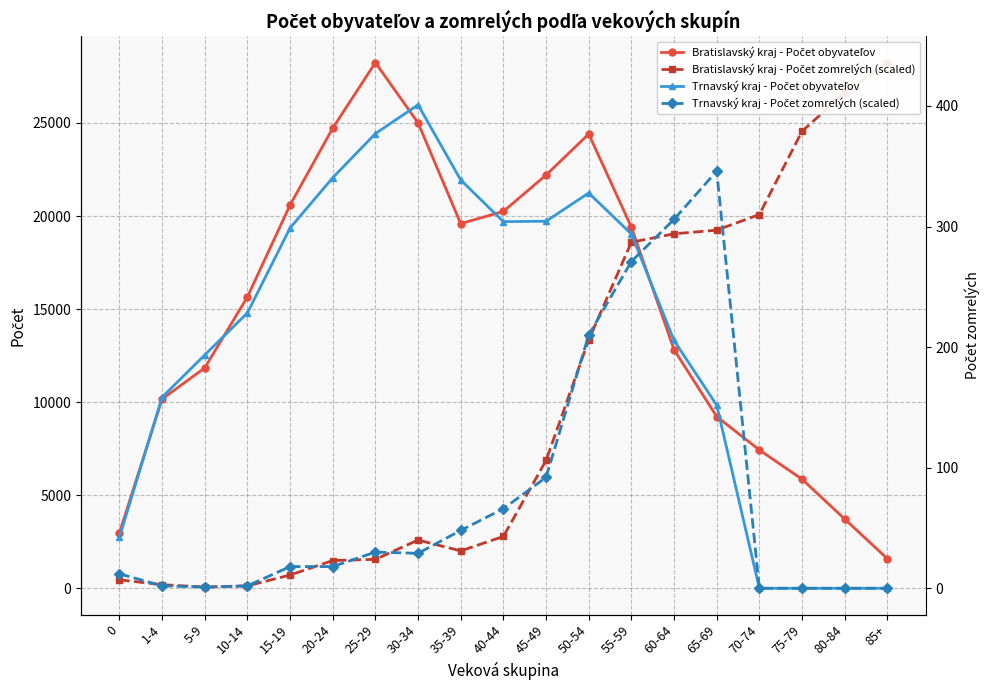

The value of Bratislavský kraj - Počet obyvateľov at 10-14 is 15653.0. True or false?

True